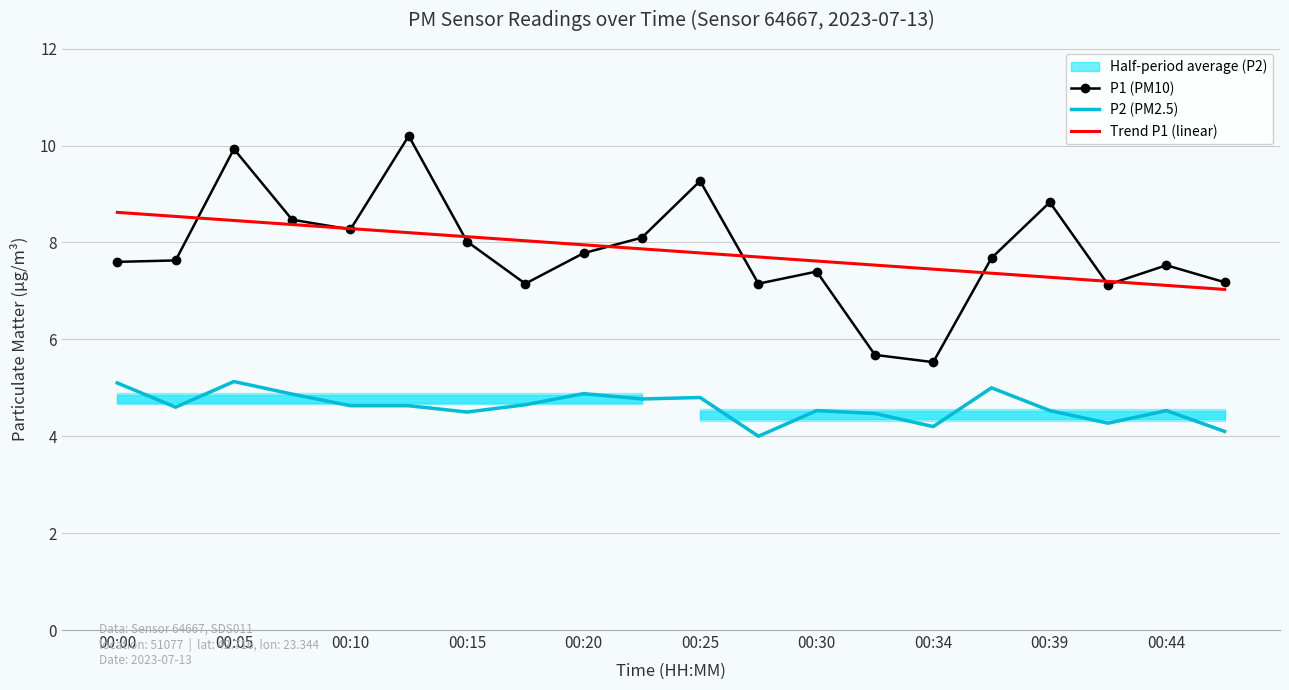

Read the P2 (PM2.5) value at 00:34.

4.2